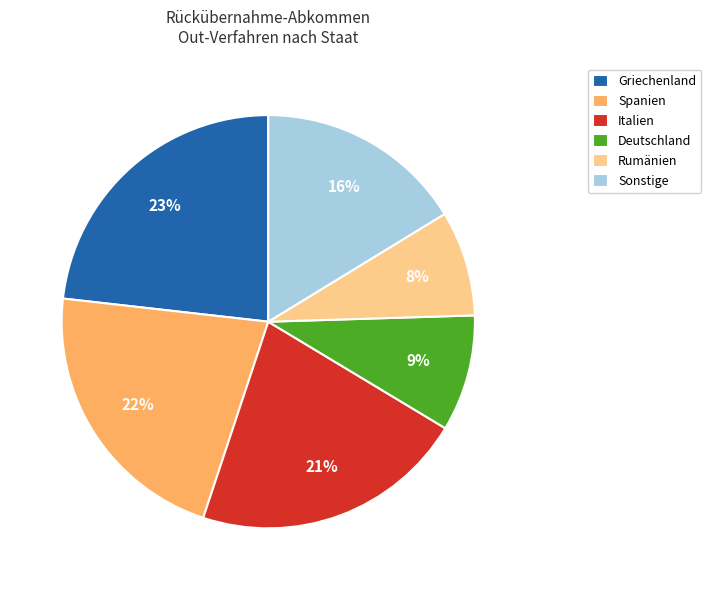

What is the smallest slice in the pie chart?

Rumänien